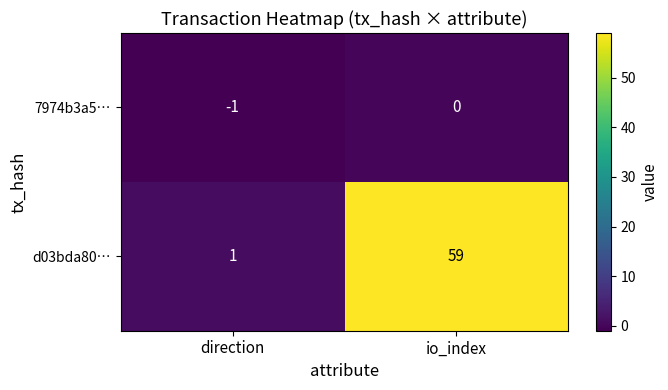

Where is d03bda80… nearest to the value 30?

direction